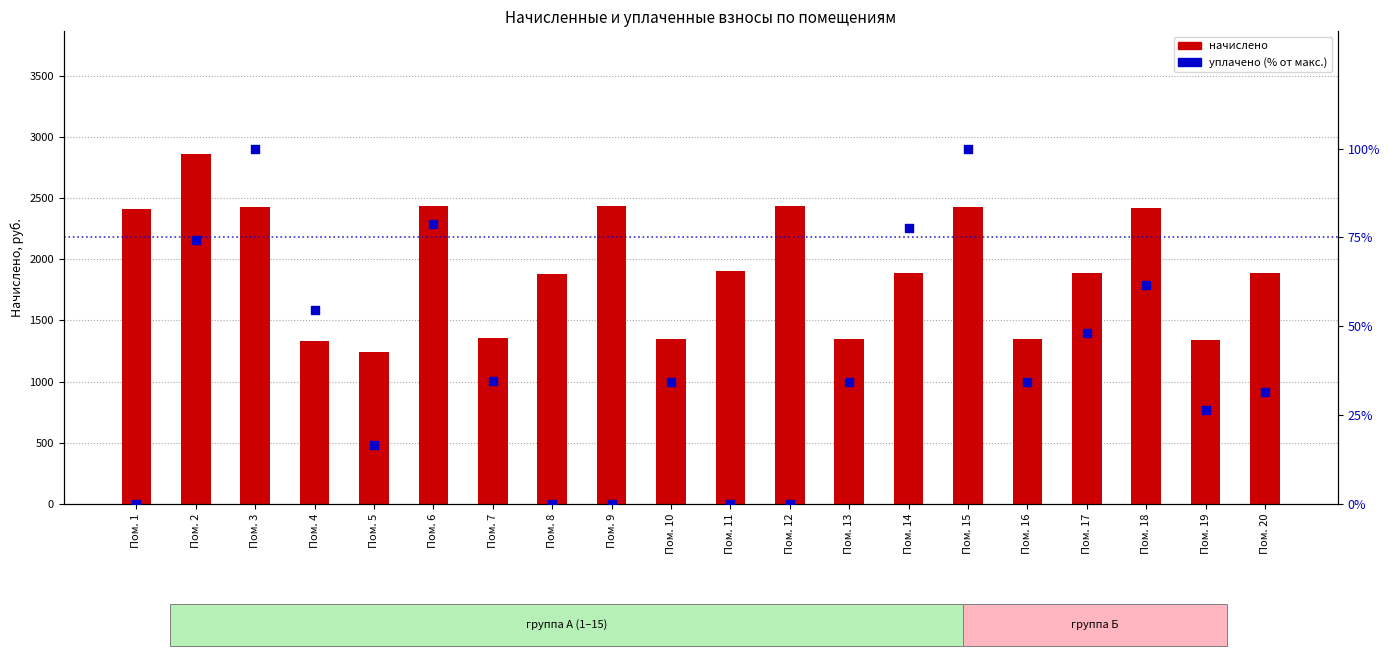

Which series has the largest total across all categories?

начислено